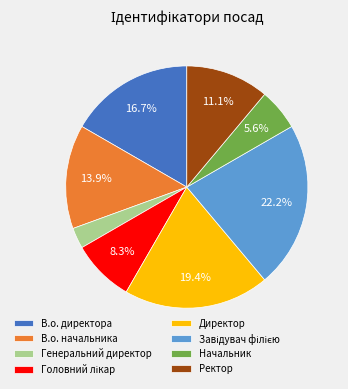

Is Генеральний директор the majority of the pie?

No